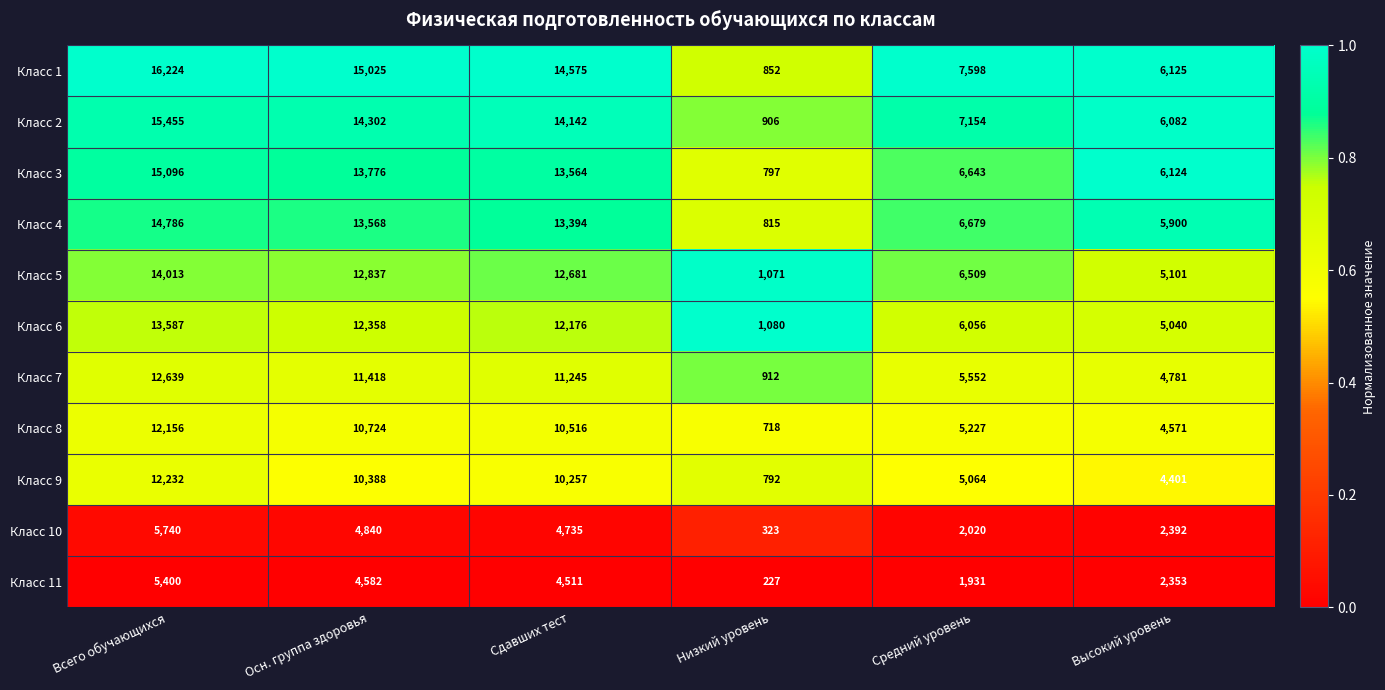

What is the difference between the highest and lowest values at Низкий уровень?

853